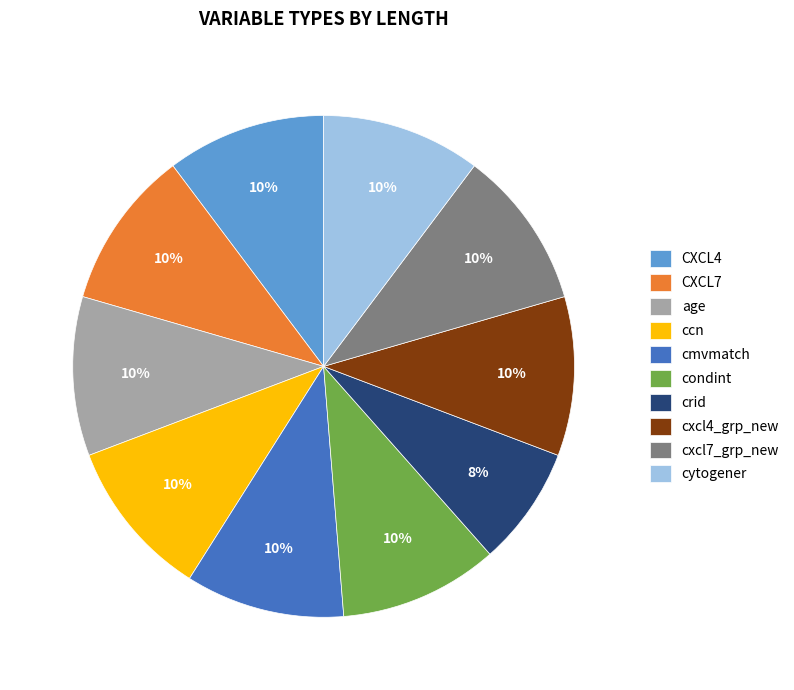

The cytogener slice represents 3% of the pie. True or false?

False